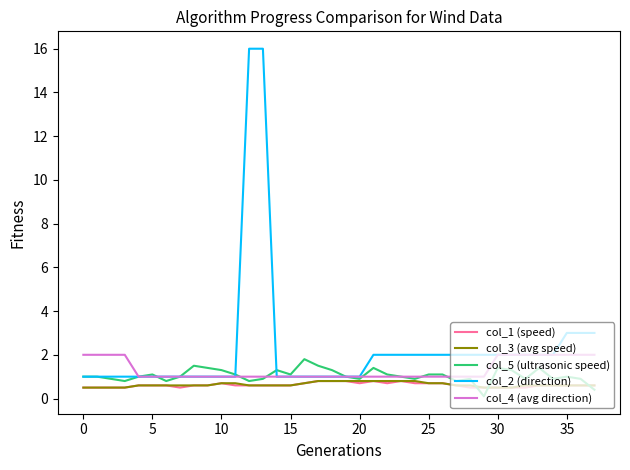

Which series has the widest spread of values?

col_2 (direction)